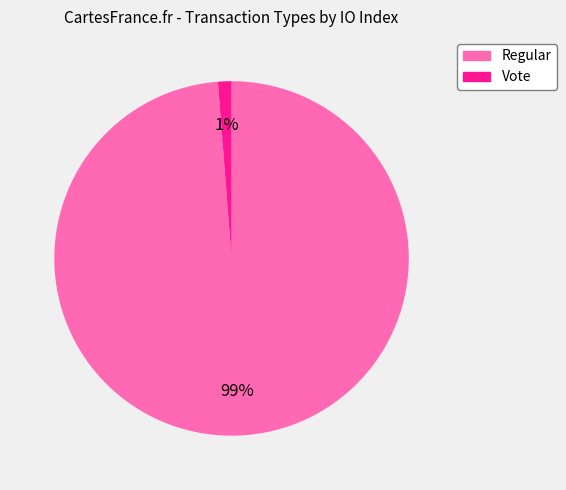

How many segments does this pie chart have?

2